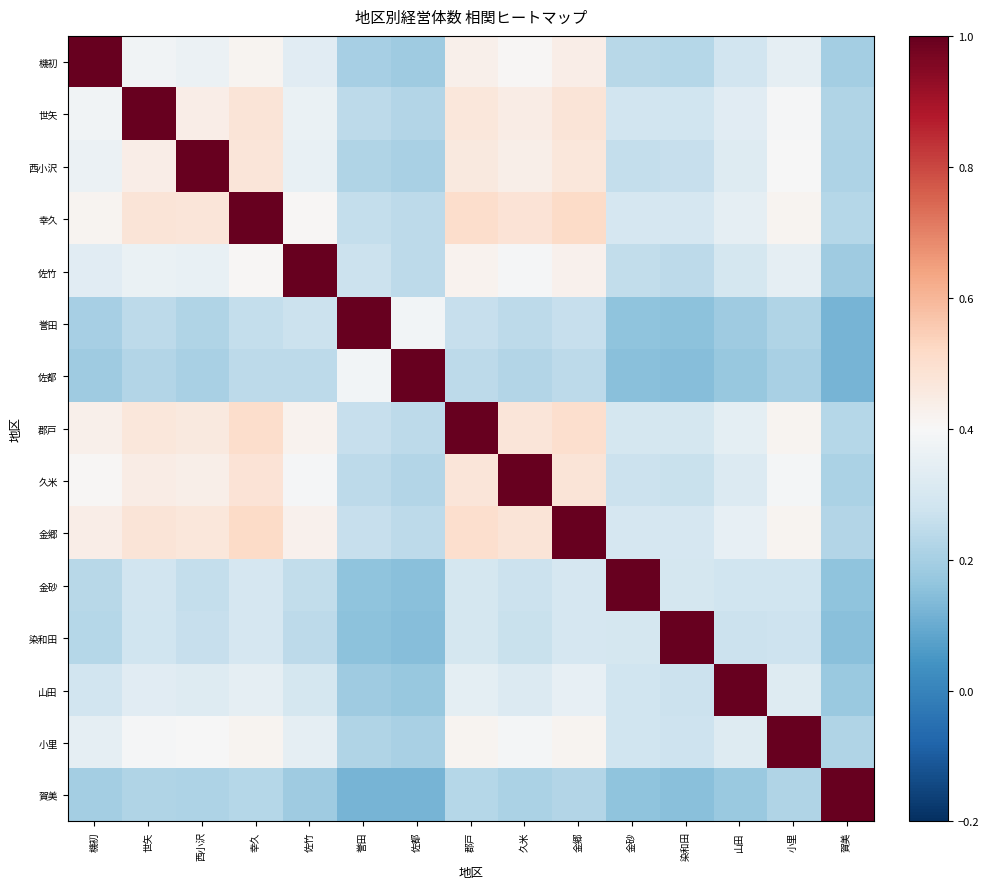

How many series are shown in this chart?

15